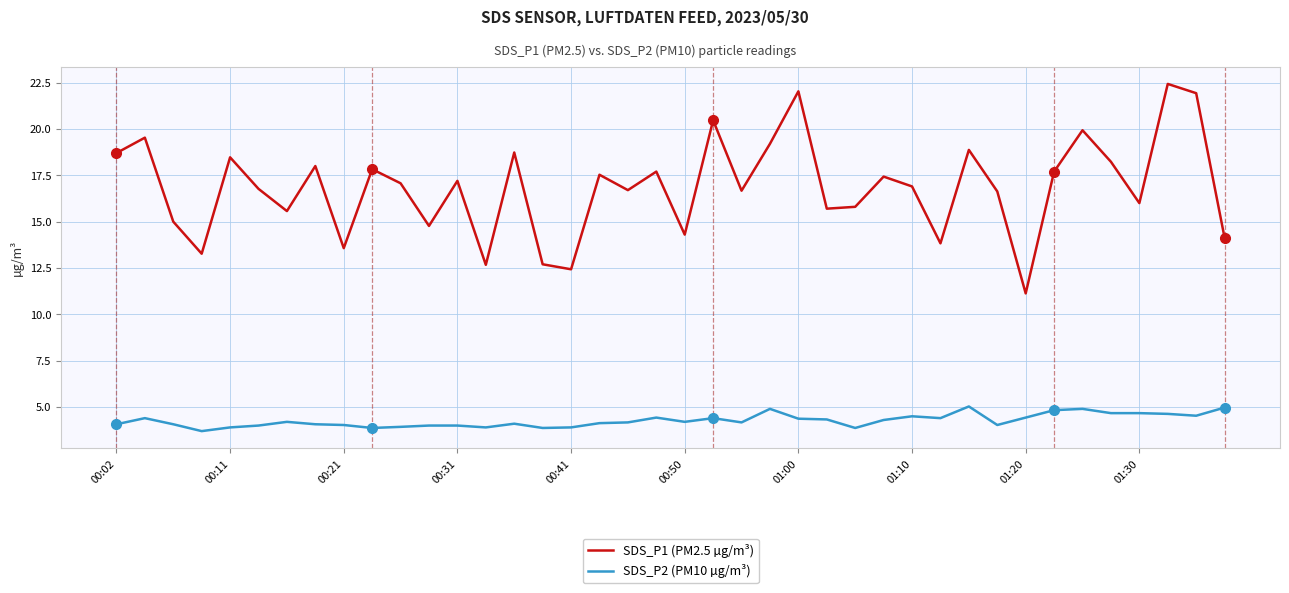

List the series in order of their peak value, lowest first.

SDS_P2 (PM10 µg/m³), SDS_P1 (PM2.5 µg/m³)